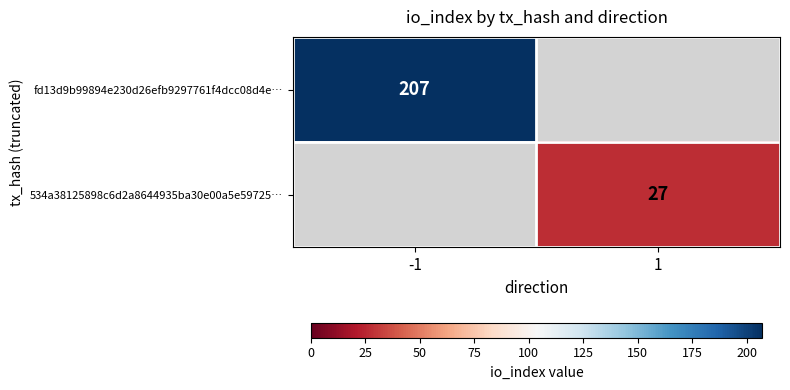

At how many categories does at least one series exceed 148?

1